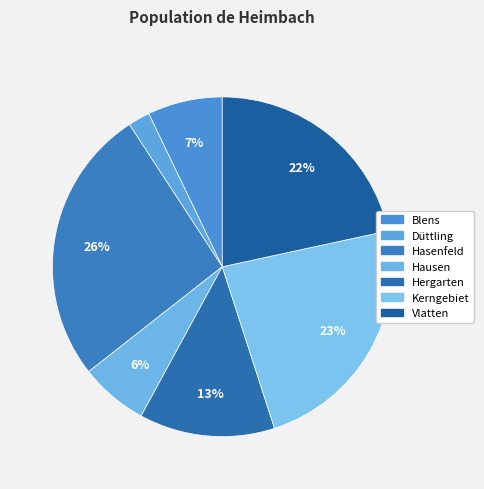

How many segments does this pie chart have?

7